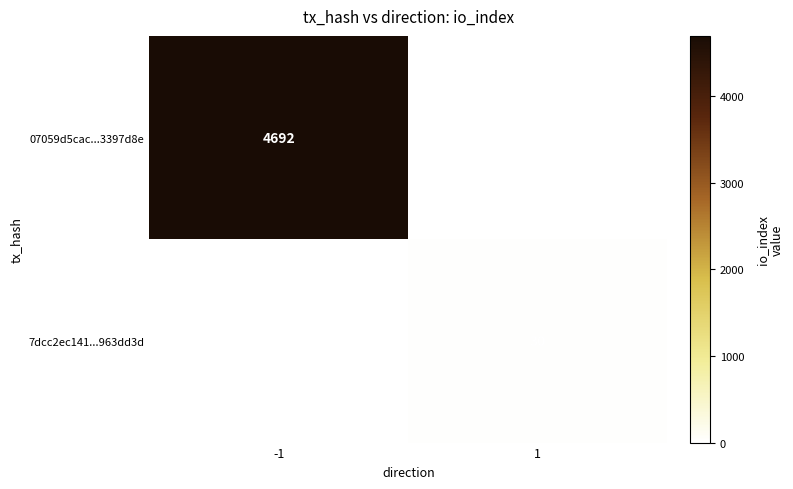

How many series are shown in this chart?

2